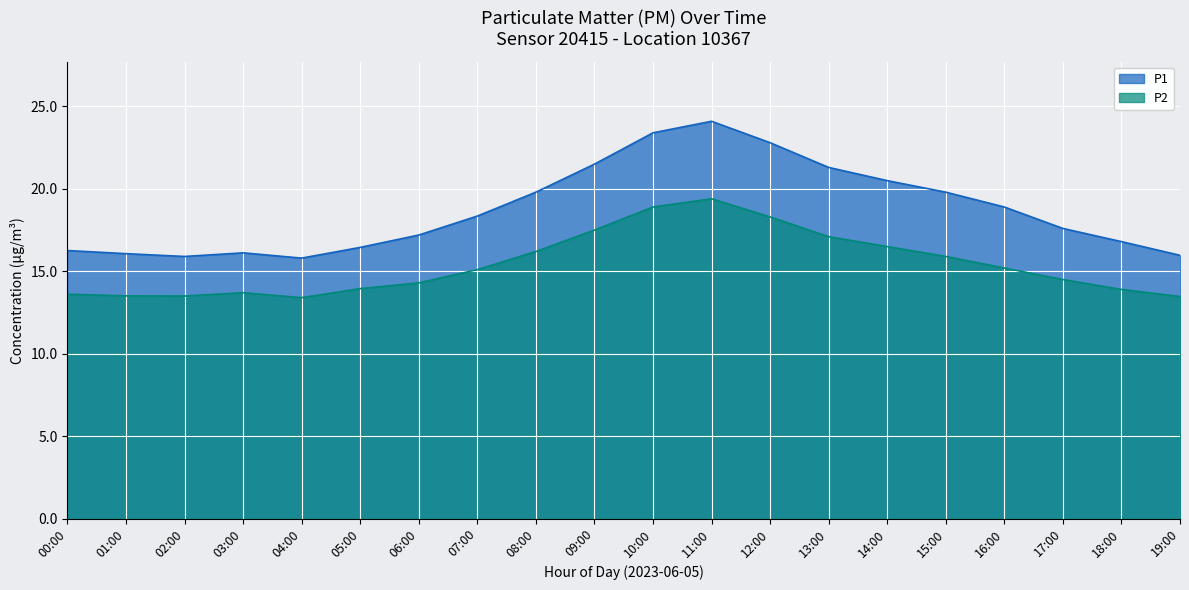

What is the label of the 6th point from the left?

05:00